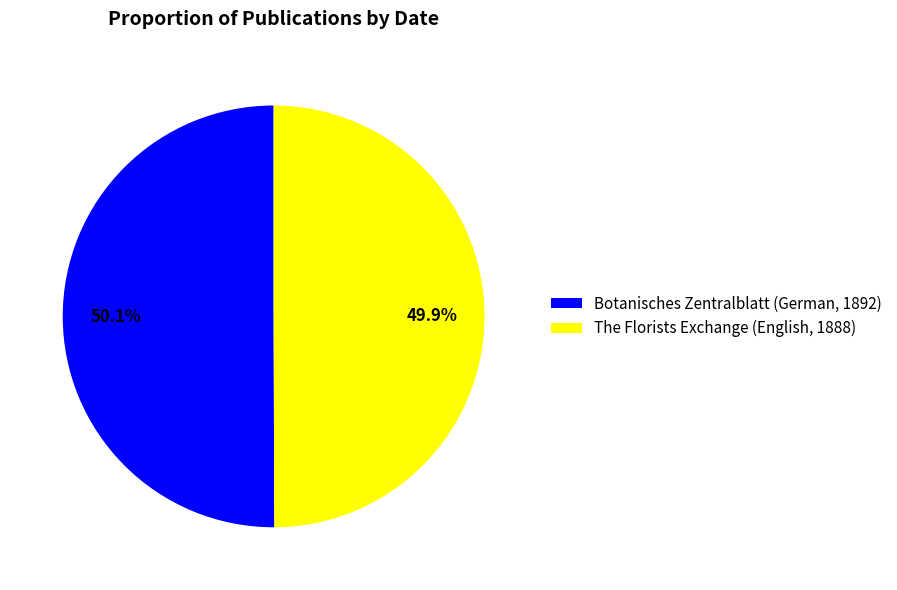

Count the number of slices in the pie.

2